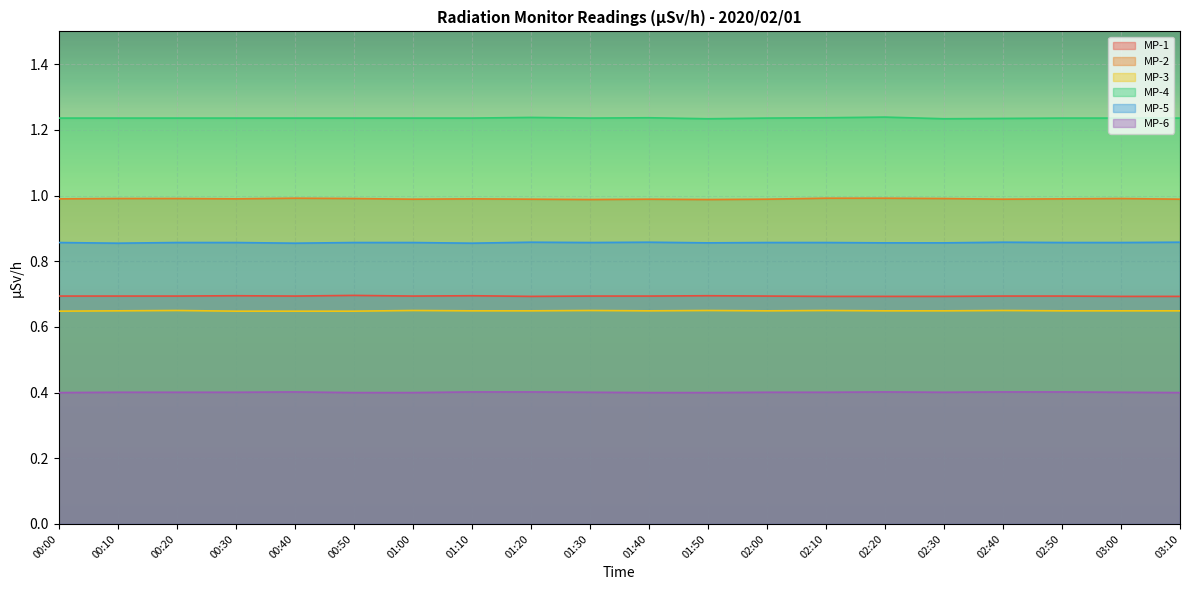

In MP-4, how many points are higher than both neighbors (excluding endpoints)?

3